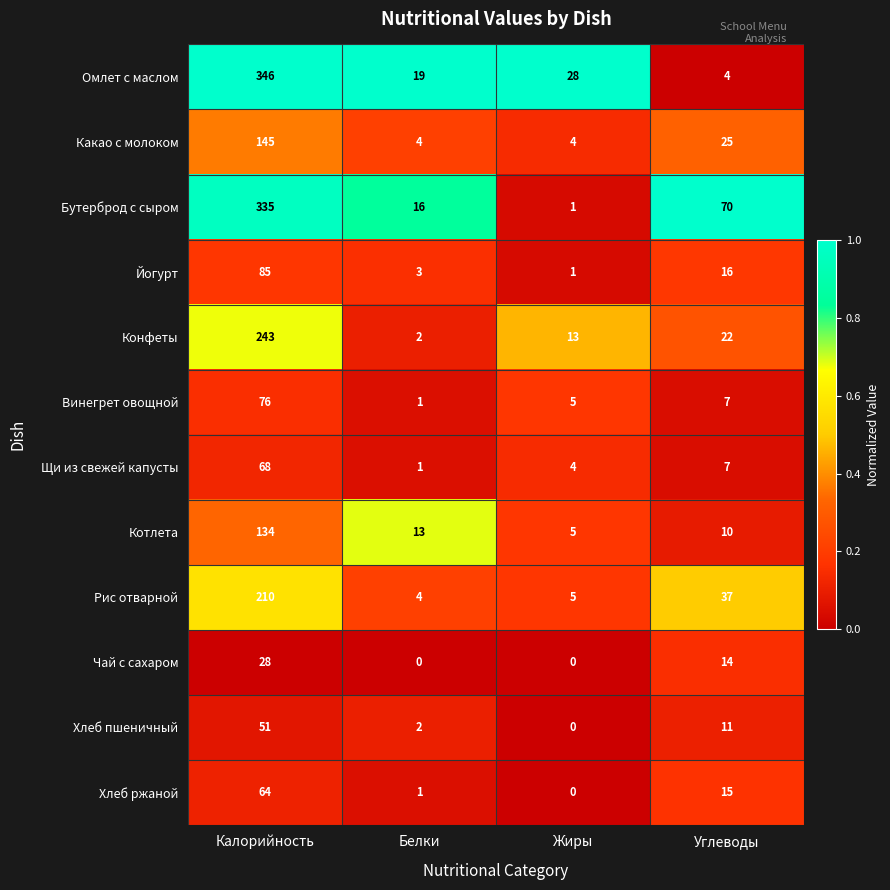

What is the average value of the Конфеты series?

70